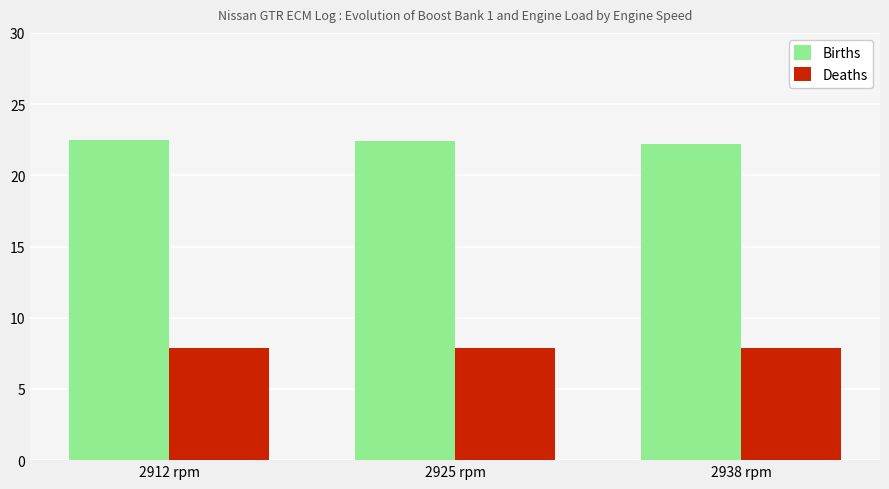

What is the total value across all series at 2938 rpm?

30.1